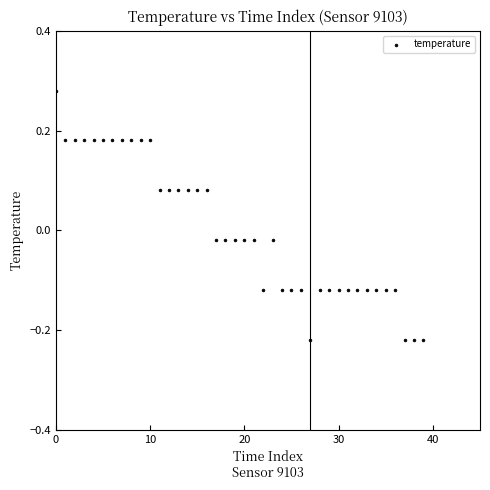

What is the range of Y values (max minus min)?

0.5